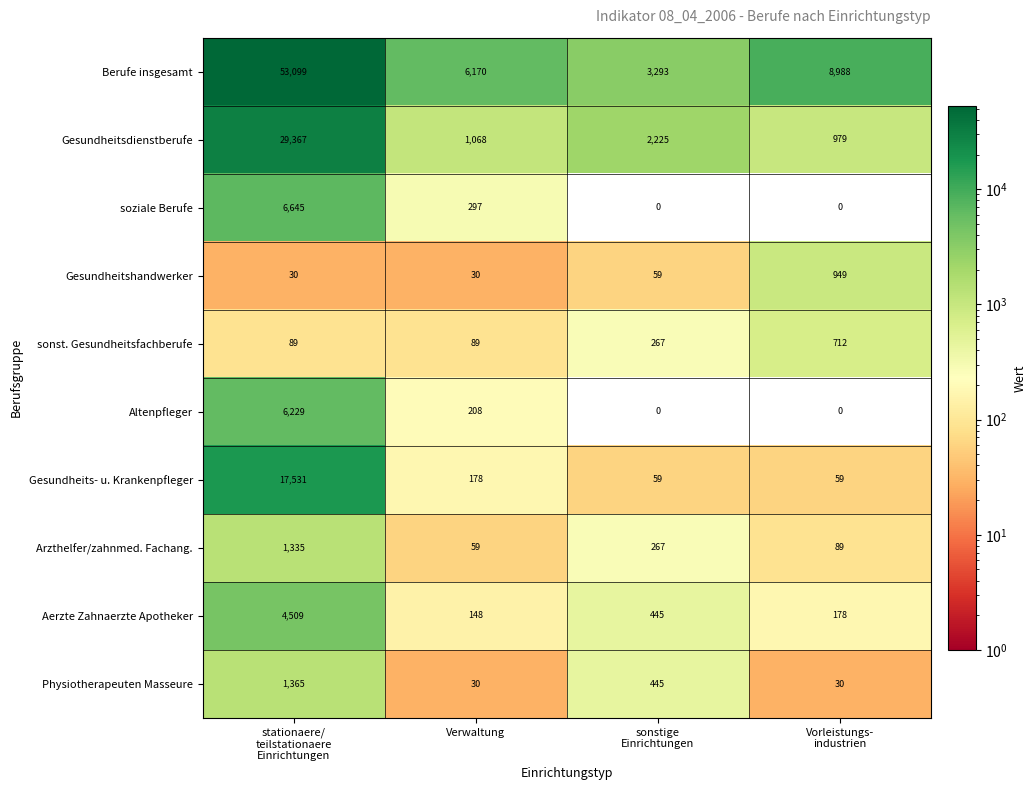

Where is Altenpfleger nearest to the value 3114?

Verwaltung